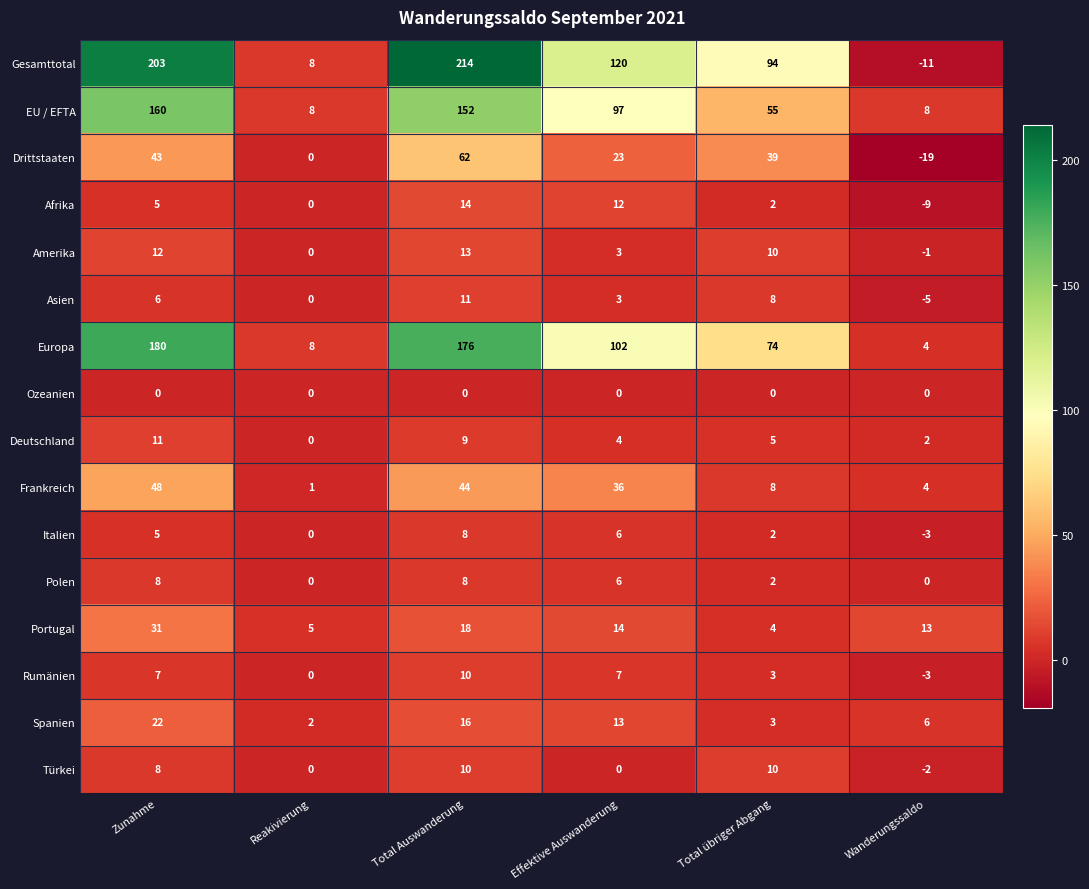

True or false: Europa has a value of 74 at Total übriger Abgang.

True